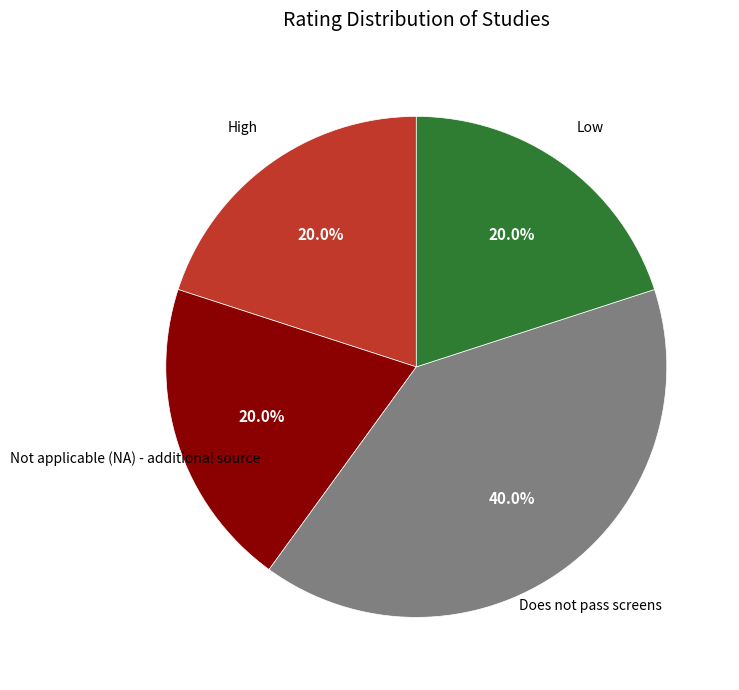

To the nearest percent, what is the difference between the largest and smallest slice percentages?

20%